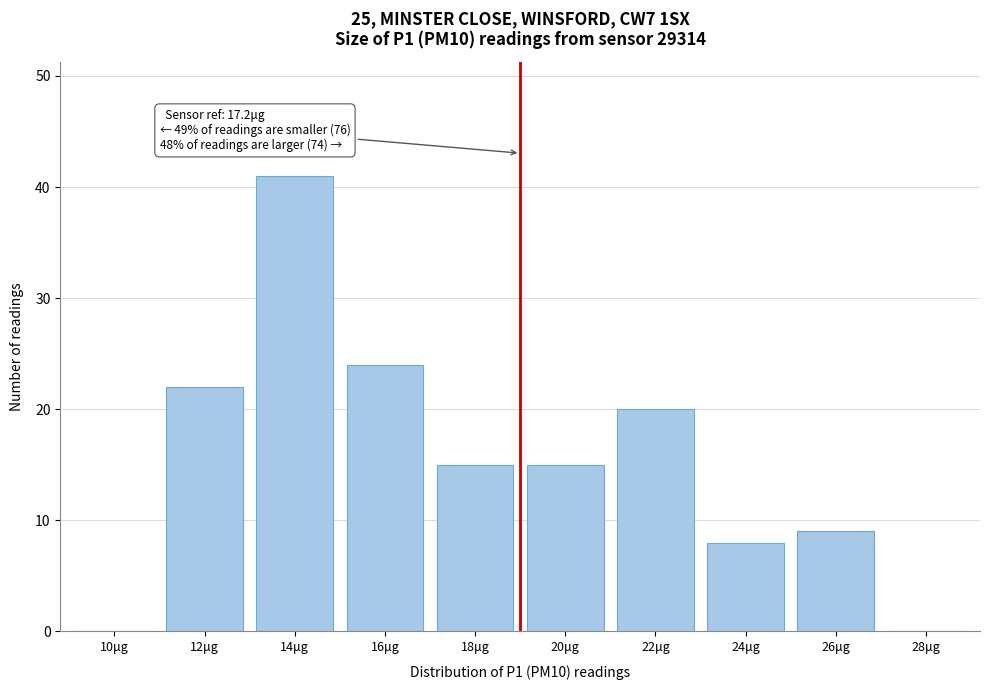

Reading left to right, list all the values displayed in this chart.

10μg=0	12μg=22	14μg=41	16μg=24	18μg=15	20μg=15	22μg=20	24μg=8	26μg=9	28μg=0